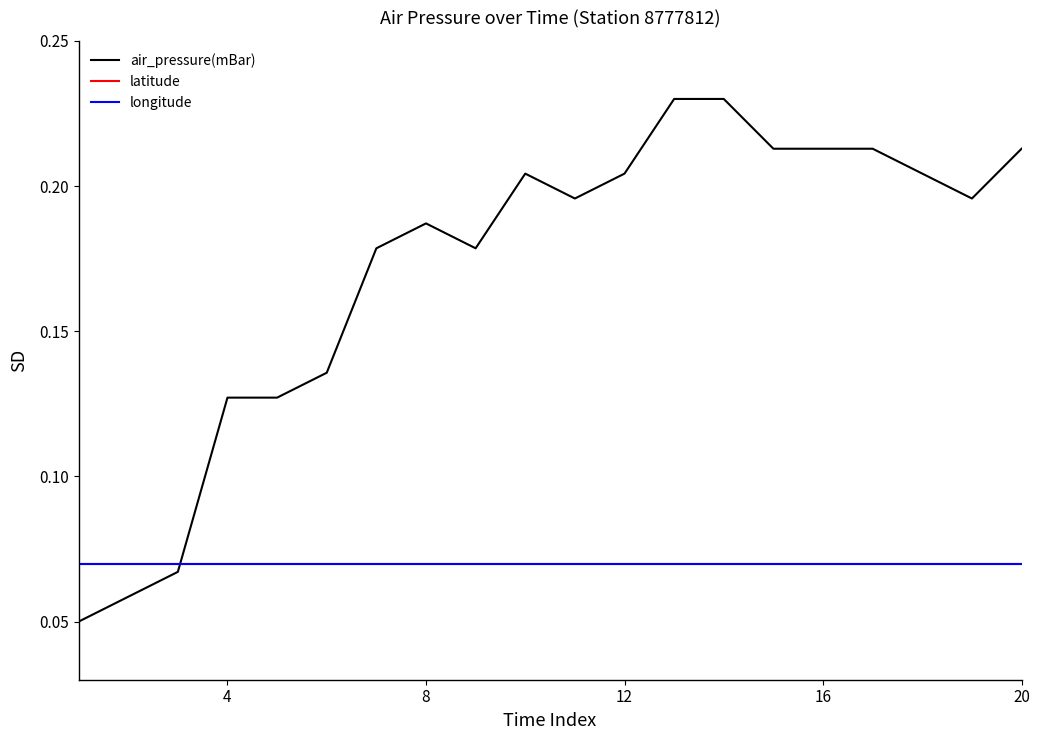

Is this an area chart (filled region under the line)?

No